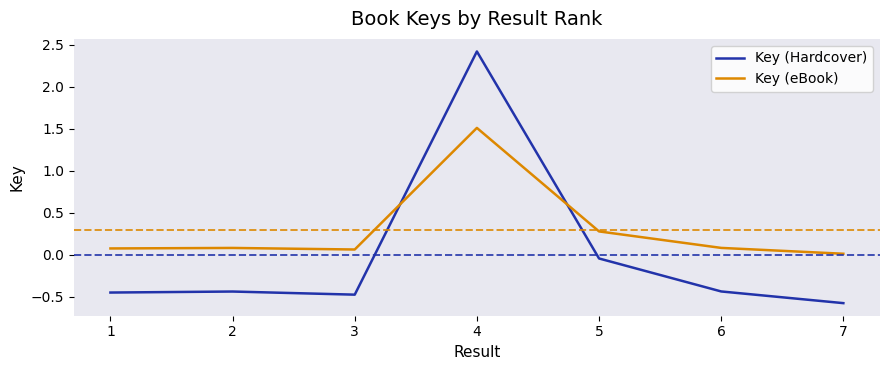

List the series in order of their peak value, highest first.

Key (Hardcover), Key (eBook)